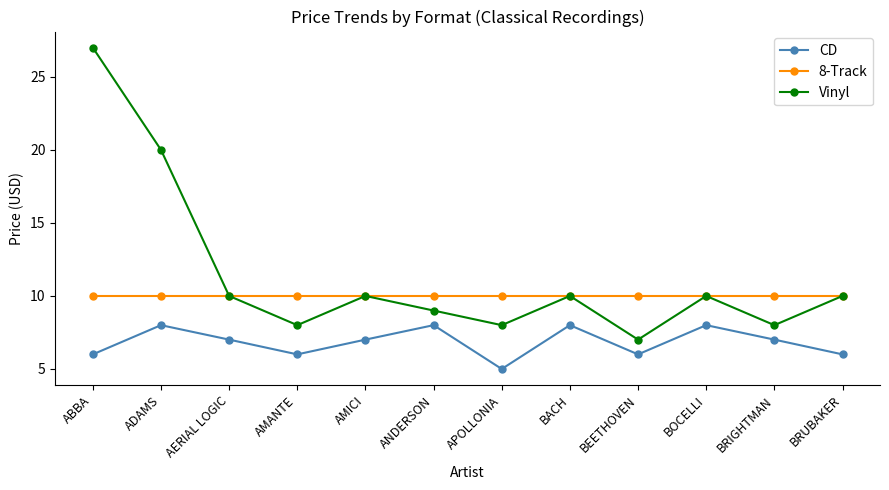

Is it true that CD equals 2.0 at AMICI?

False